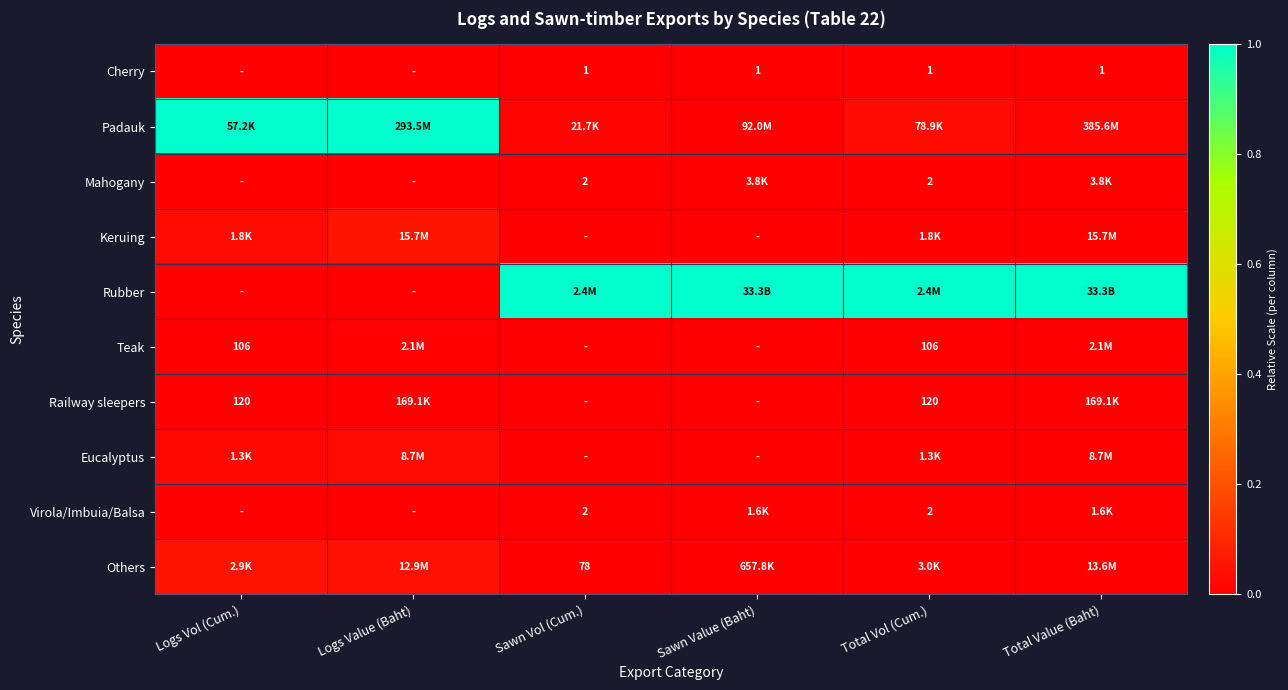

How many distinct data groups are displayed?

10